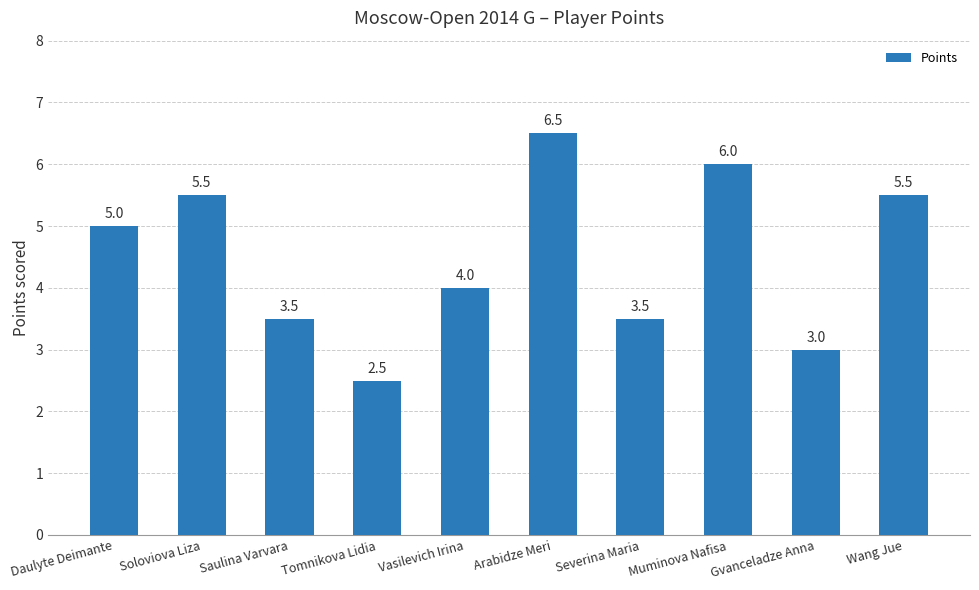

What is the difference between the values at Vasilevich Irina and Muminova Nafisa?

2.0